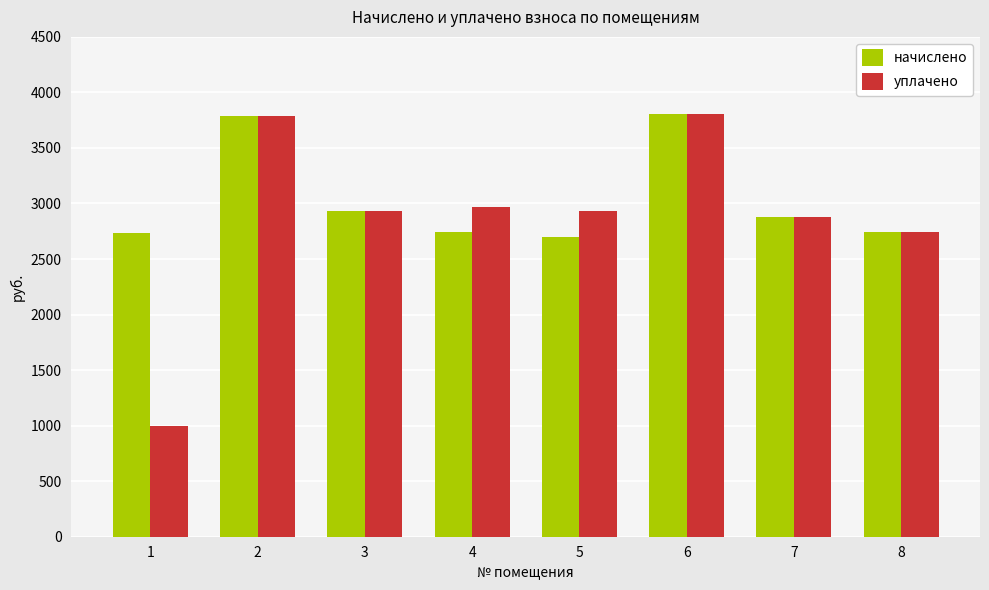

Rank the series at 4 from lowest to highest value.

начислено, уплачено